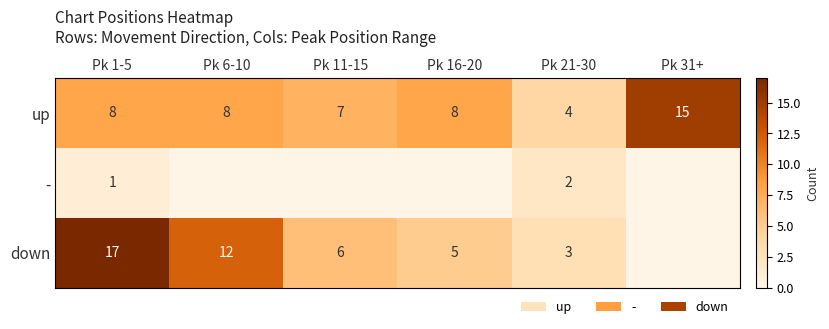

Between Pk 1-5 and Pk 21-30, which series saw the biggest shift?

down